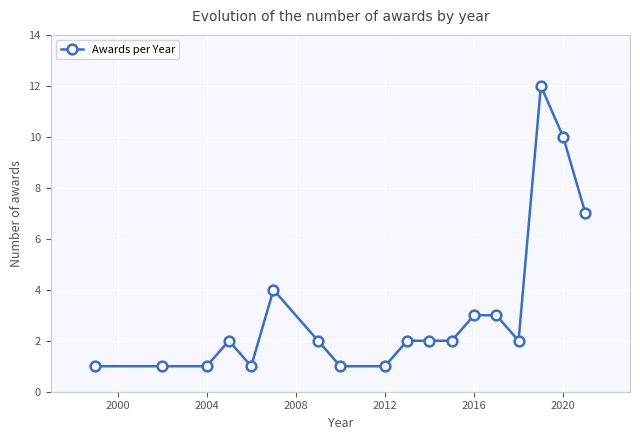

What is the greatest value displayed?

12